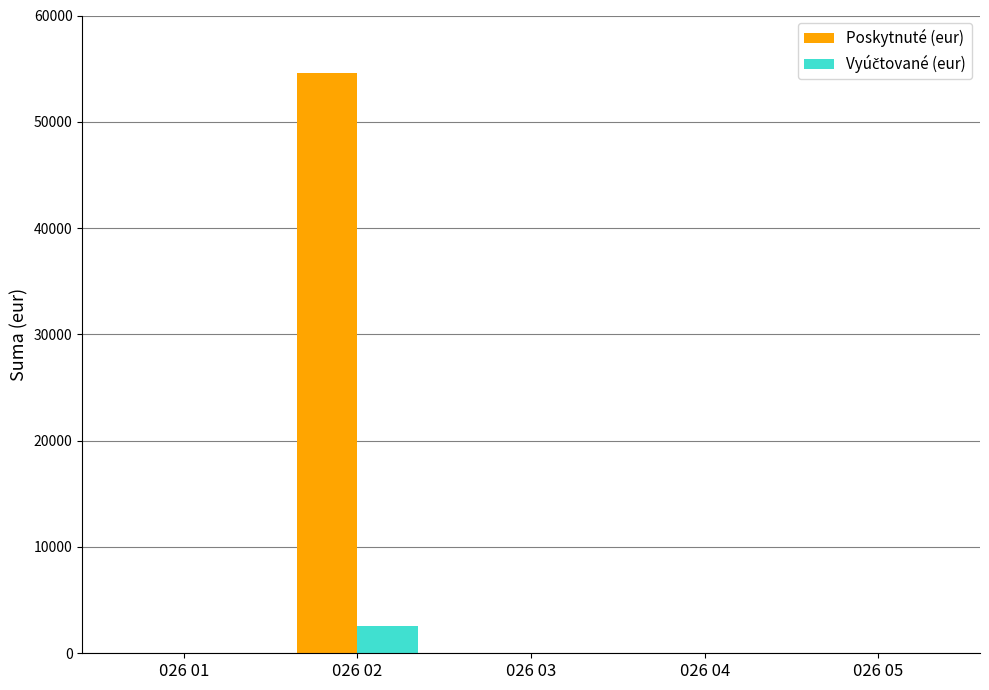

Does the chart contain stacked bars?

No